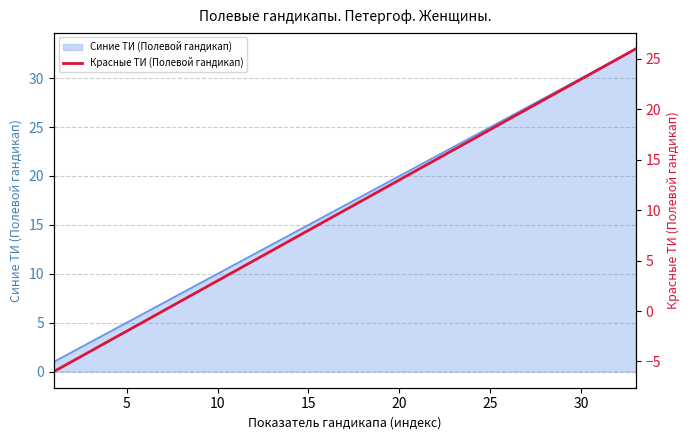

What is the difference between the second highest and minimum values?

31